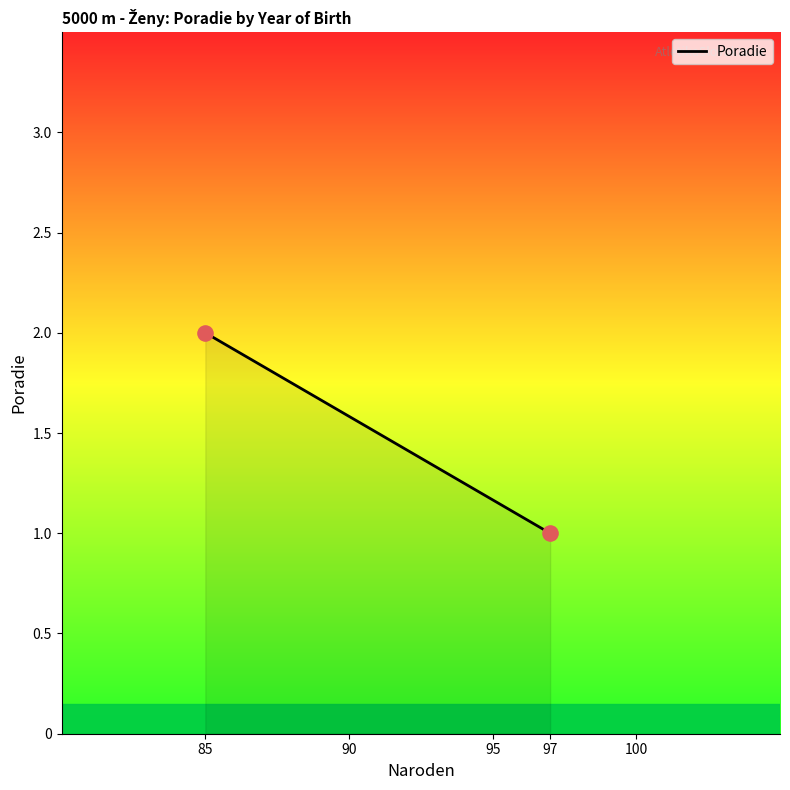

What is the average X value?

91